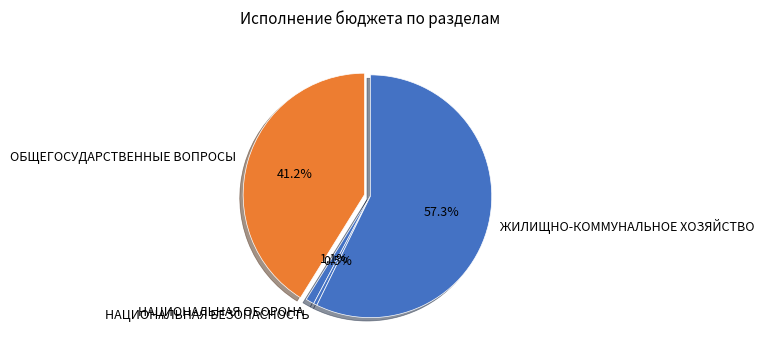

Which category has the biggest portion of the pie?

ЖИЛИЩНО-КОММУНАЛЬНОЕ ХОЗЯЙСТВО